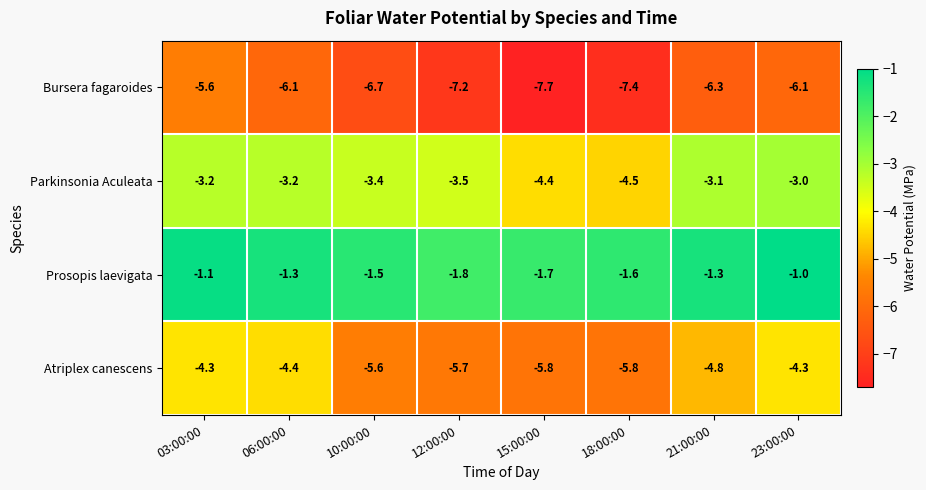

At which category is the sum across all series the highest?

03:00:00